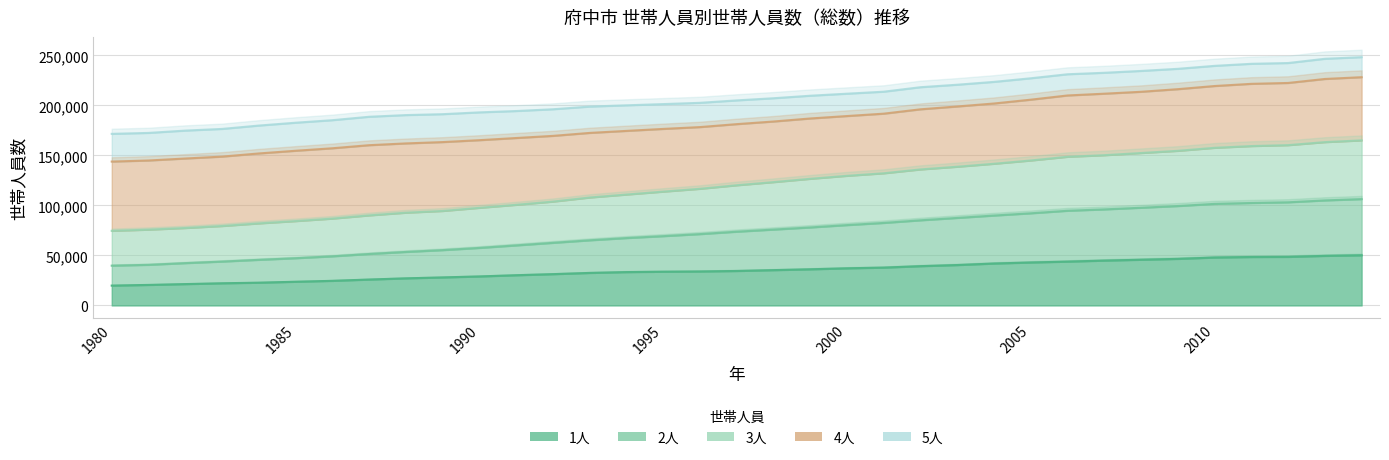

What is the minimum value shown in the chart?

19854